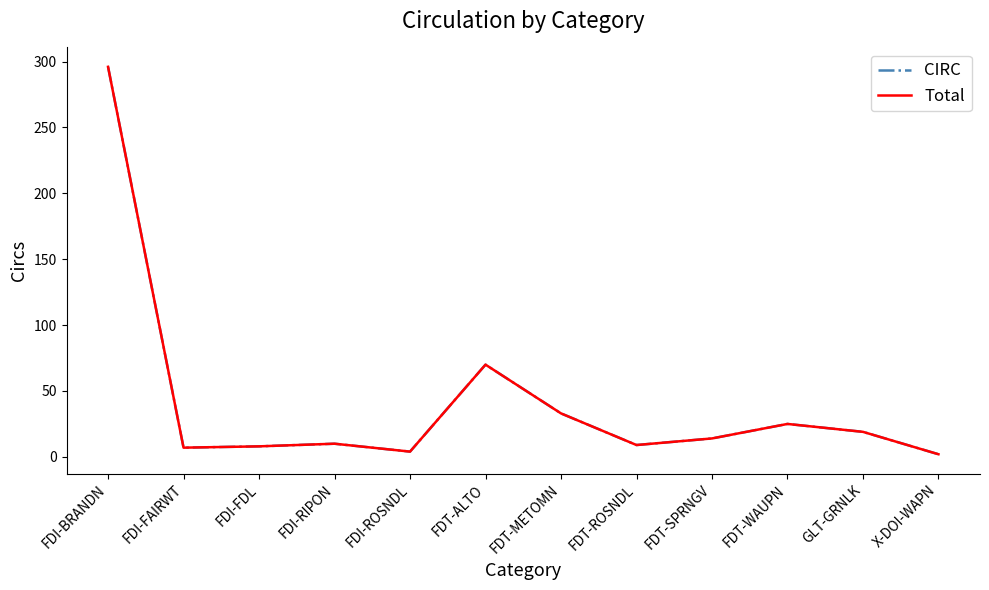

Is this an area chart (filled region under the line)?

No